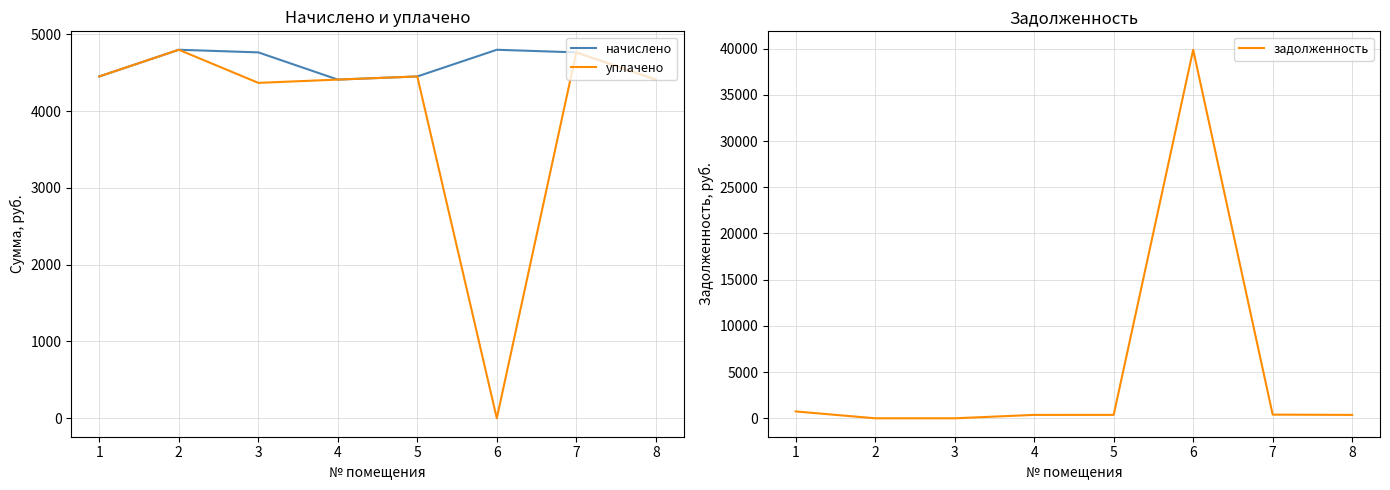

What are all the series names shown in the legend?

начислено, уплачено, задолженность